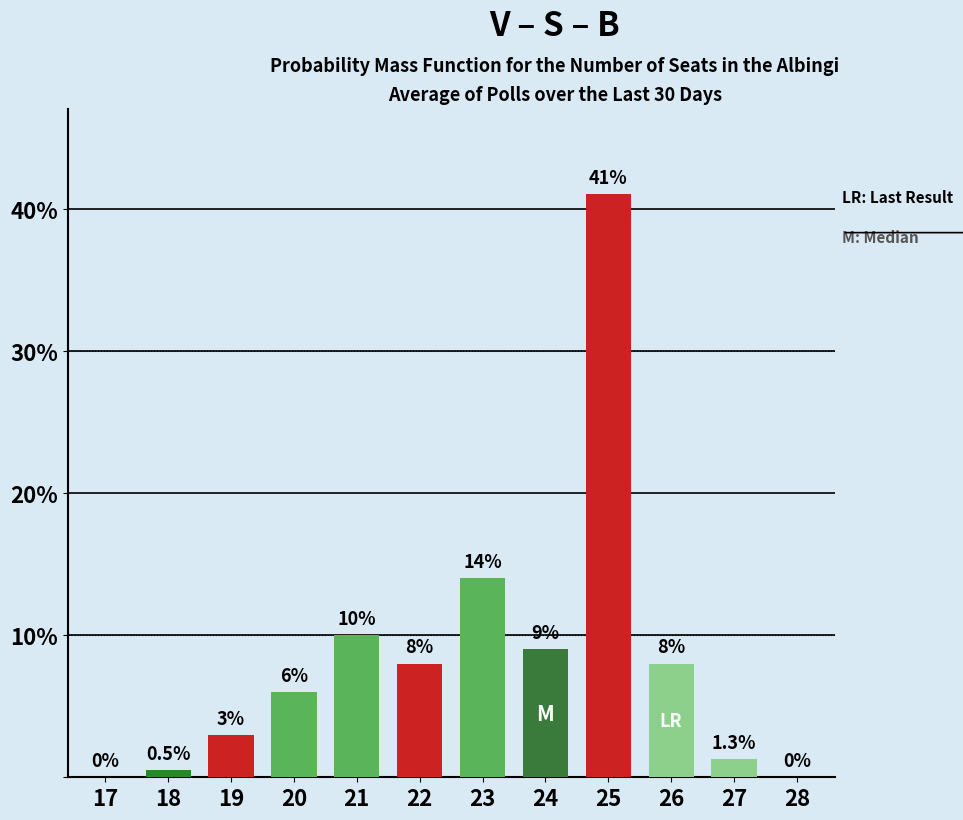

Reading left to right, list all the values displayed in this chart.

17=0.0	18=0.5	19=3.0	20=6.0	21=10.0	22=8.0	23=14.0	24=9.0	25=41.0	26=8.0	27=1.3	28=0.0